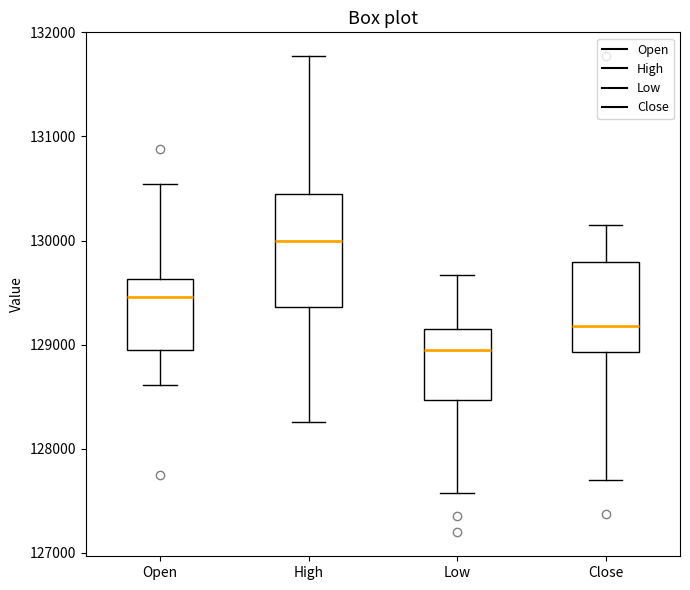

Which box's median line is the highest?

High